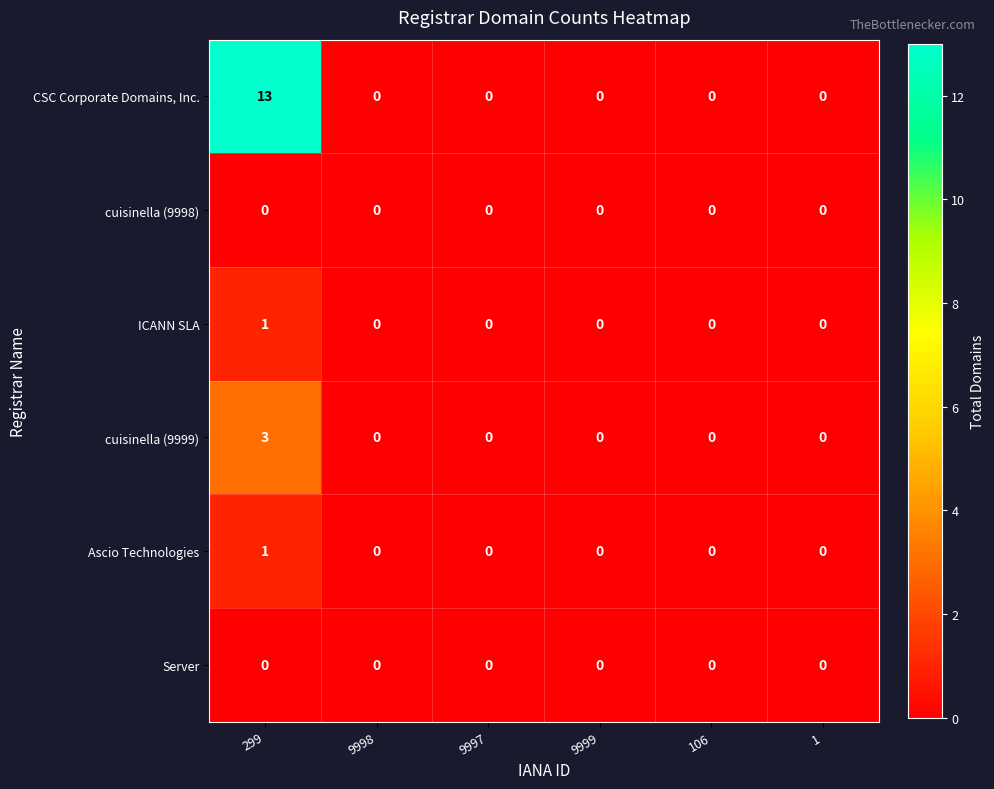

Which series changed the most between 299 and 9998?

CSC Corporate Domains, Inc.